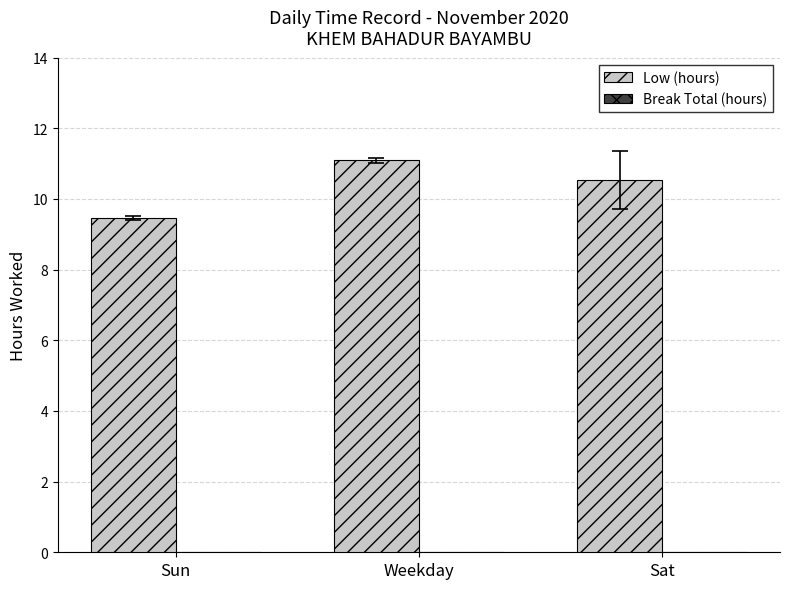

Where does the data first go above 10?

Weekday